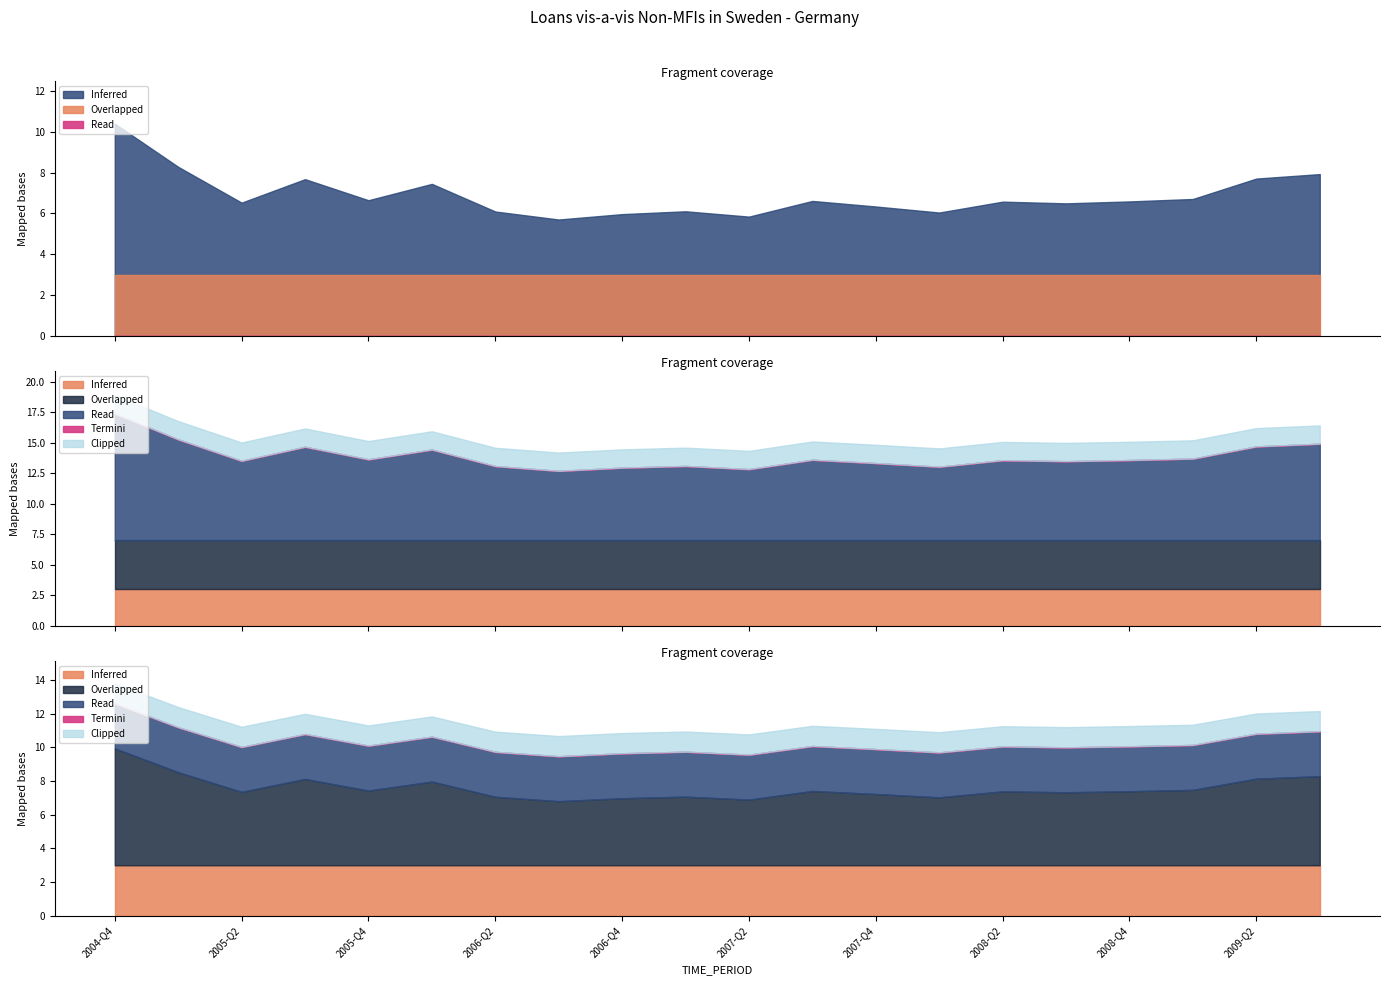

Does the chart have visible grid lines?

No